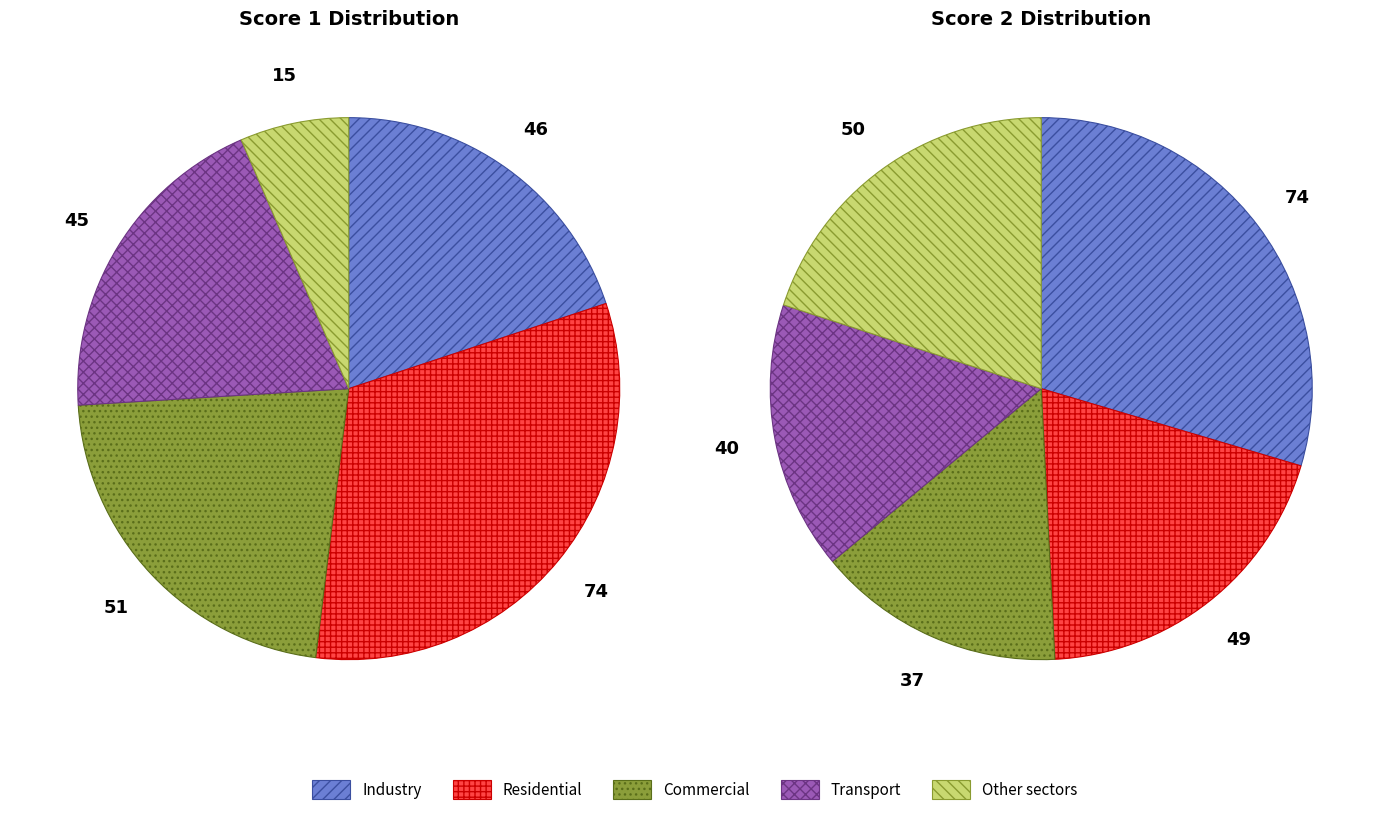

Is there a majority slice in this chart?

No